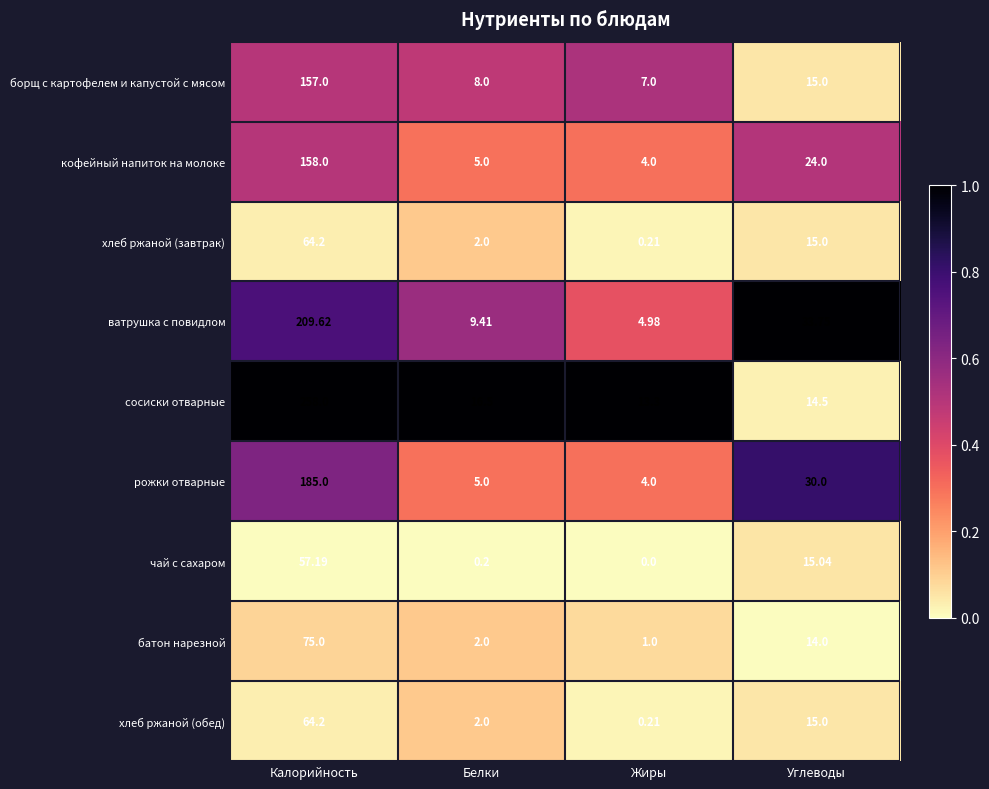

At which label does борщ с картофелем и капустой с мясом reach its peak?

Калорийность